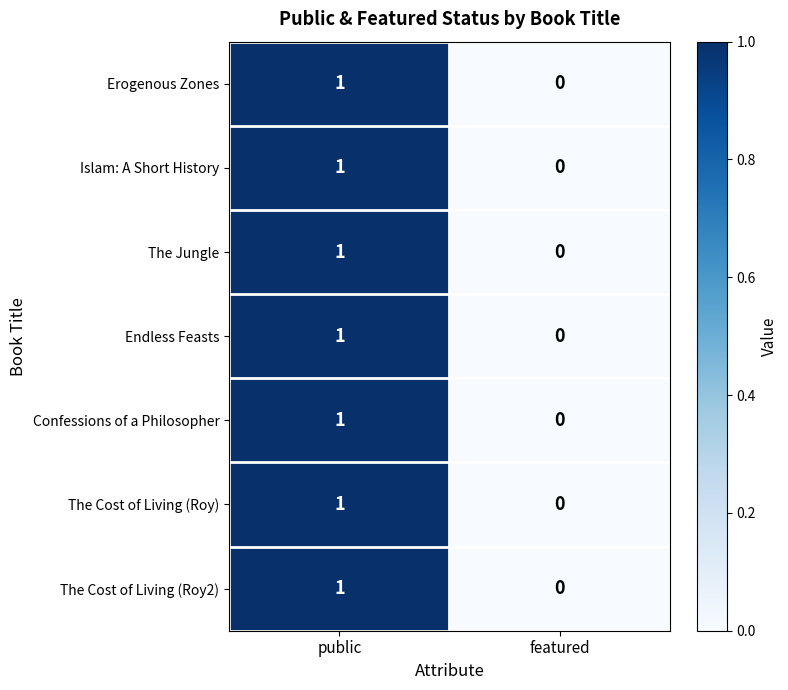

Reading right to left, list all the values displayed in this chart.

Erogenous Zones: featured=0	public=1
Islam: A Short History: featured=0	public=1
The Jungle: featured=0	public=1
Endless Feasts: featured=0	public=1
Confessions of a Philosopher: featured=0	public=1
The Cost of Living (Roy): featured=0	public=1
The Cost of Living (Roy2): featured=0	public=1